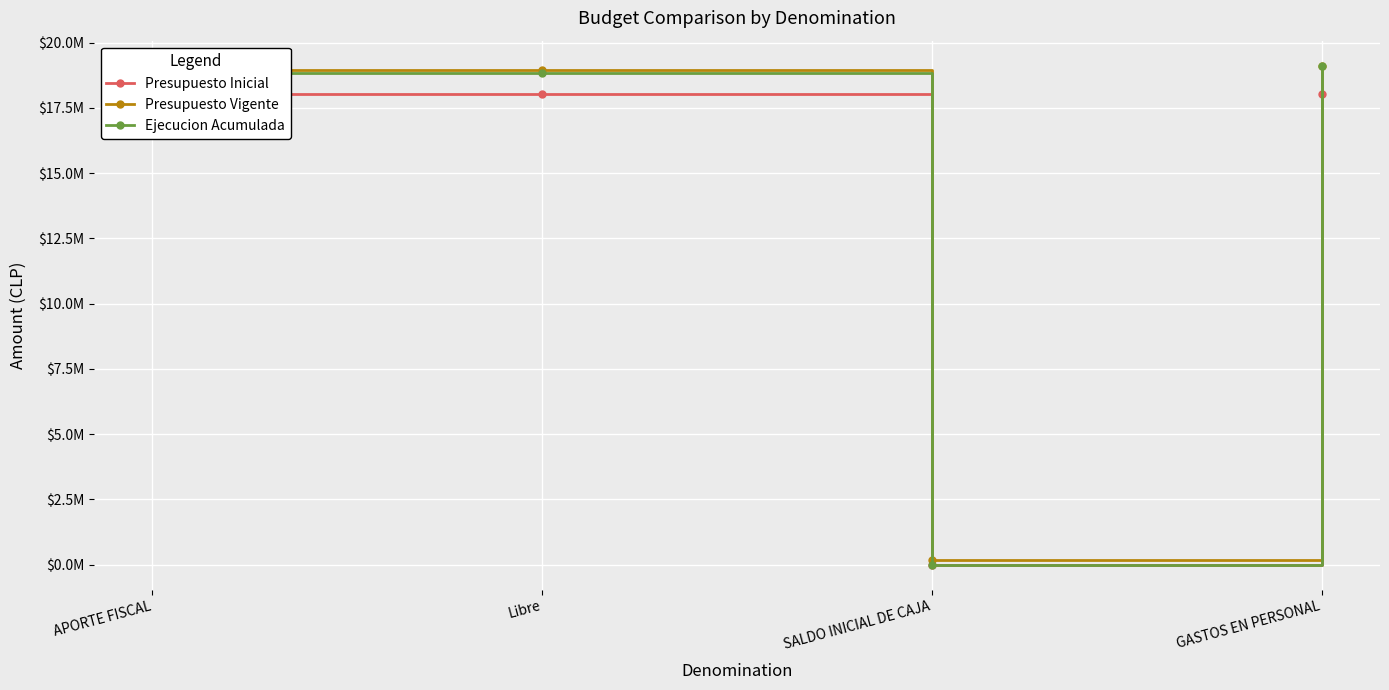

What is the maximum value shown in the chart?

19123044